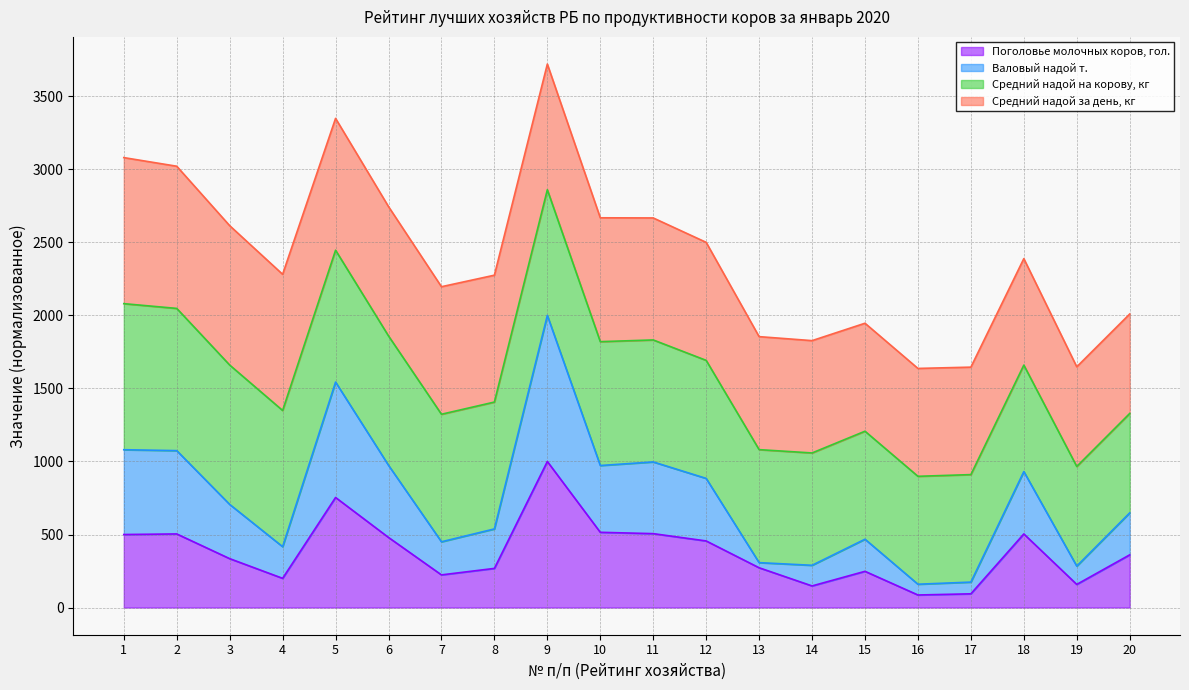

At which category is the sum across all series the highest?

9